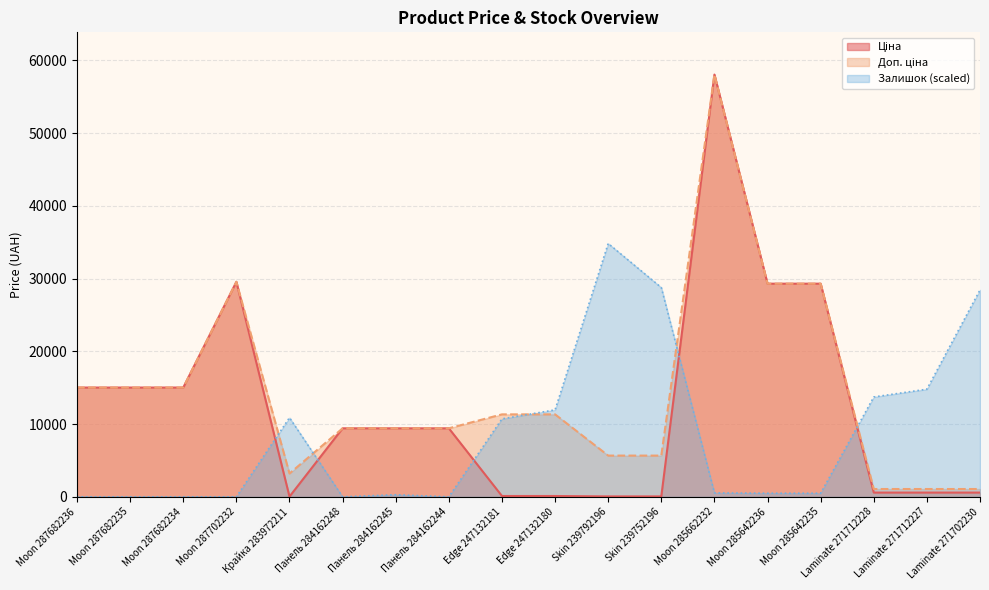

True or false: Доп. ціна has more than 0 points higher than both neighbors.

True